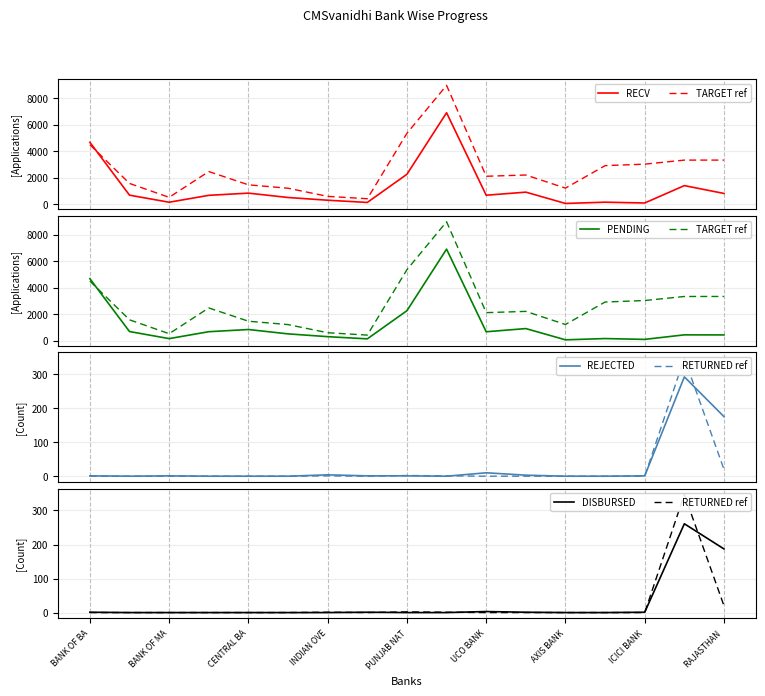

What is the maximum value shown in the chart?

8970